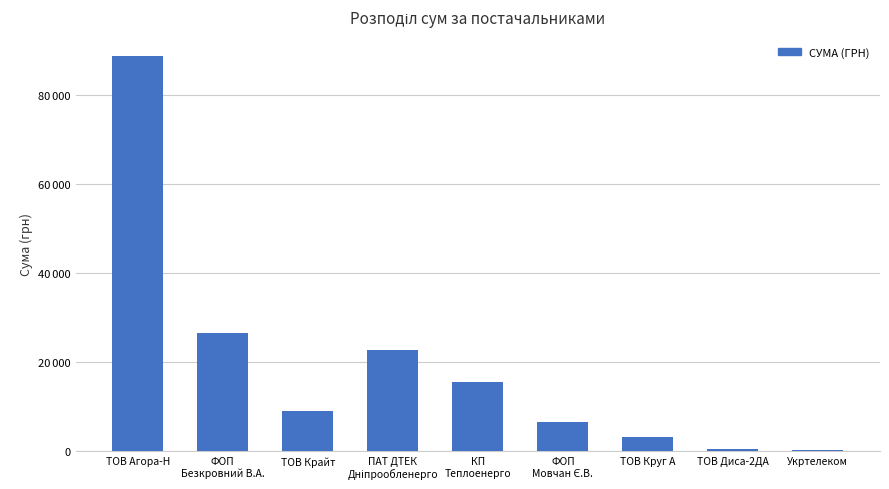

Are the bars horizontal?

No